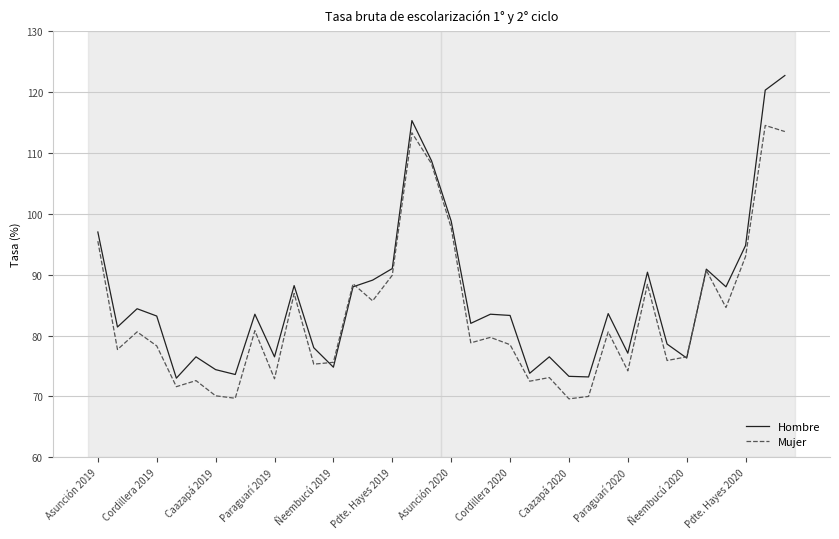

Which series has the largest range (max minus min)?

Hombre